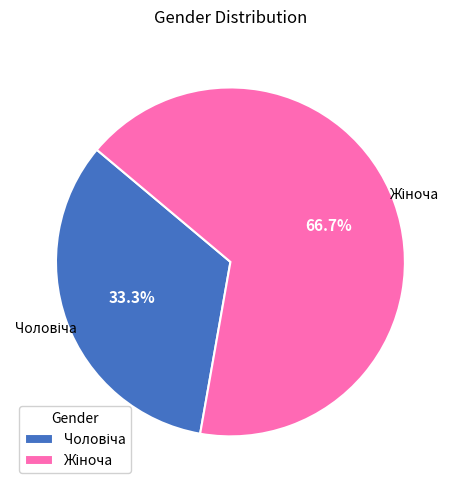

Does any single category account for the majority?

Yes